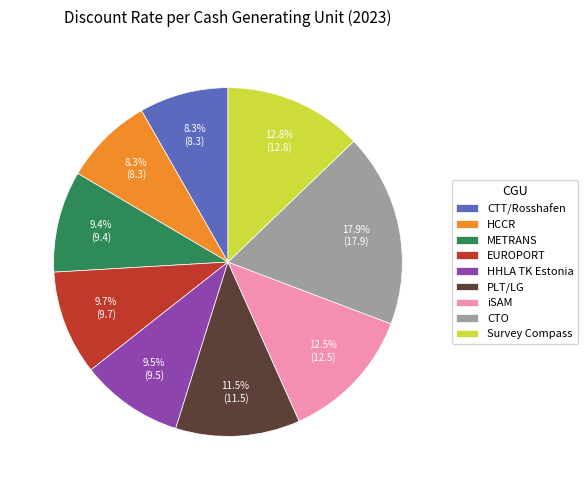

Which category has the biggest portion of the pie?

CTO